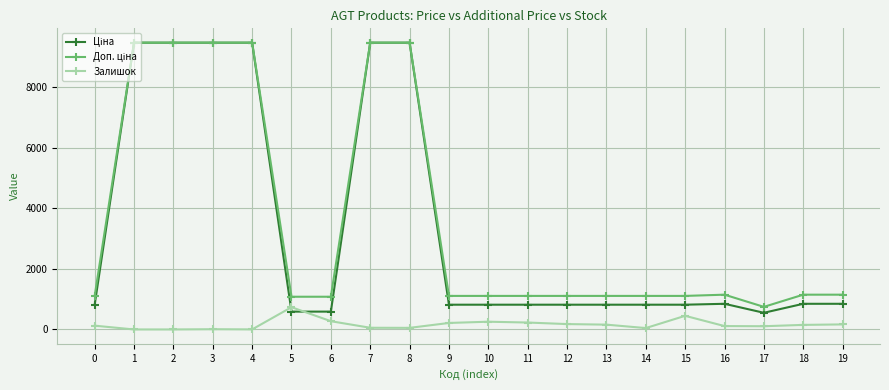

What is the highest value of the Залишок series?

736.0